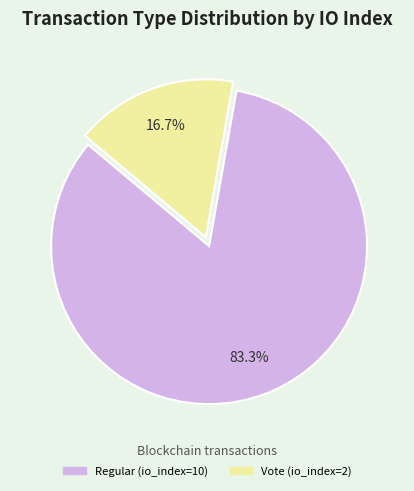

What is the largest slice in the pie chart?

Regular (io_index=10)